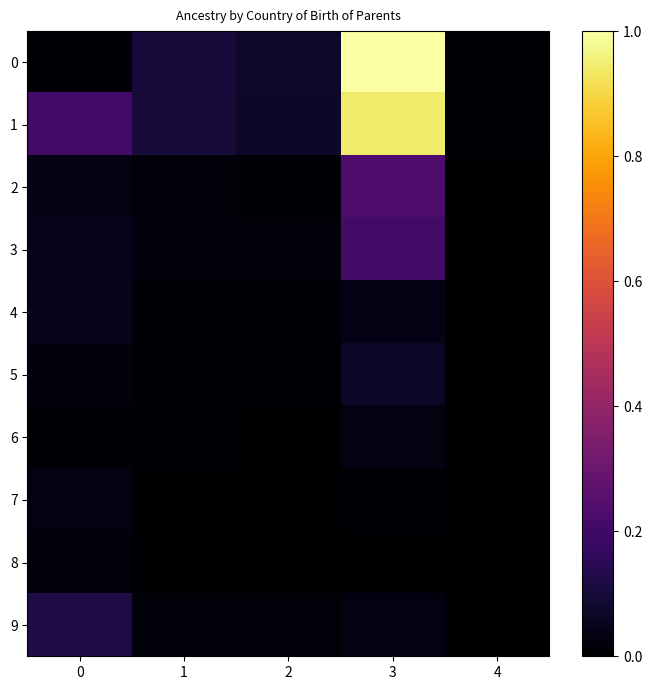

Reading left to right, list all the values displayed in this chart.

0: 0=0.0	1=0.1	2=0.1	3=1.0	4=0.0
1: 0=0.2	1=0.1	2=0.1	3=0.9	4=0.0
2: 0=0.0	1=0.0	2=0.0	3=0.2	4=0.0
3: 0=0.1	1=0.0	2=0.0	3=0.2	4=0.0
4: 0=0.0	1=0.0	2=0.0	3=0.0	4=0.0
5: 0=0.0	1=0.0	2=0.0	3=0.1	4=0.0
6: 0=0.0	1=0.0	2=0.0	3=0.0	4=0.0
7: 0=0.0	1=0.0	2=0.0	3=0.0	4=0.0
8: 0=0.0	1=0.0	2=0.0	3=0.0	4=0.0
9: 0=0.1	1=0.0	2=0.0	3=0.0	4=0.0